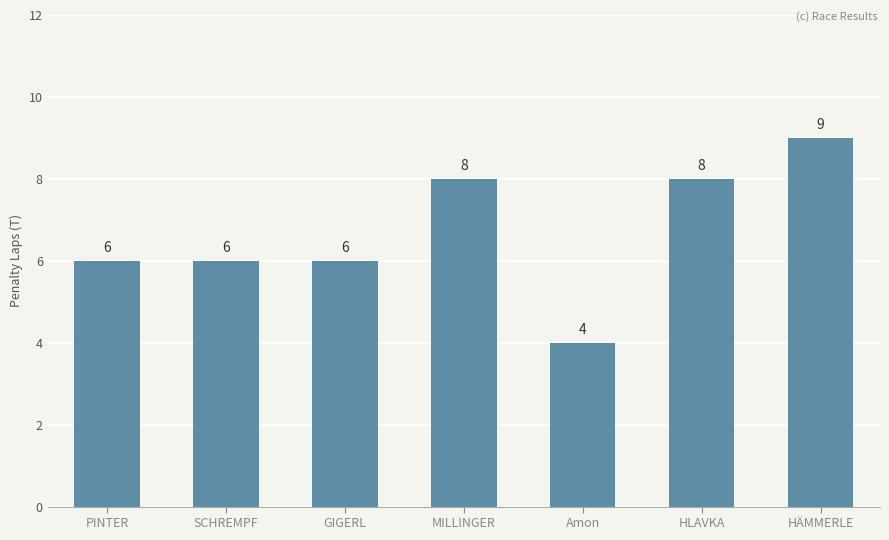

What is the label of the 7th bar from the right?

PINTER